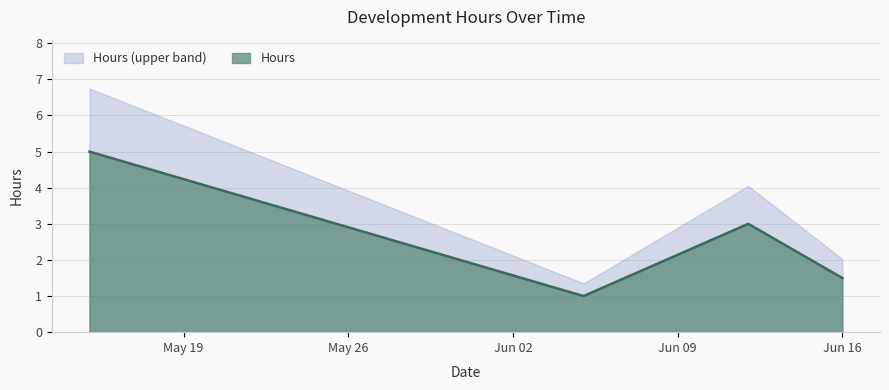

Rank the categories by value from highest to lowest.

05/15/2015, 06/12/2015, 06/16/2015, 06/05/2015